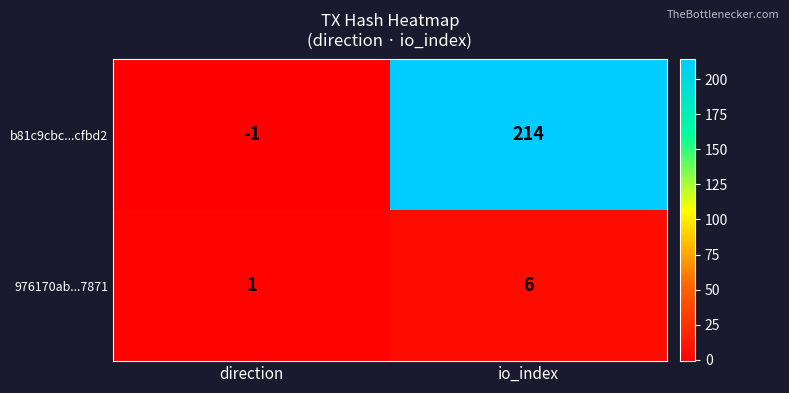

What is the smallest value displayed?

-1